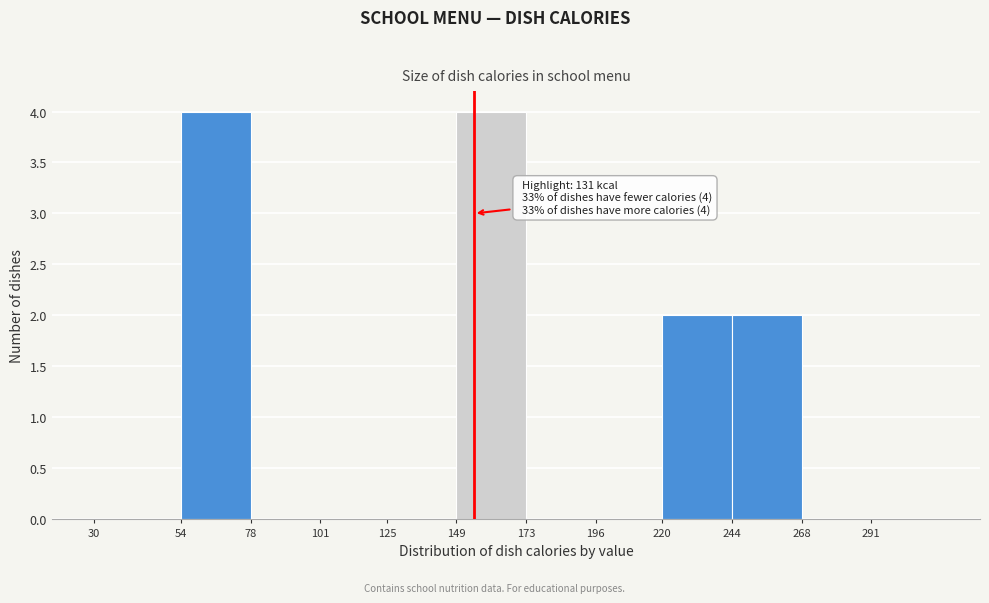

Reading right to left, what are all the values shown in this chart?

291=0	268=0	244=2	220=2	196=0	173=0	149=4	125=0	101=0	78=0	54=4	30=0